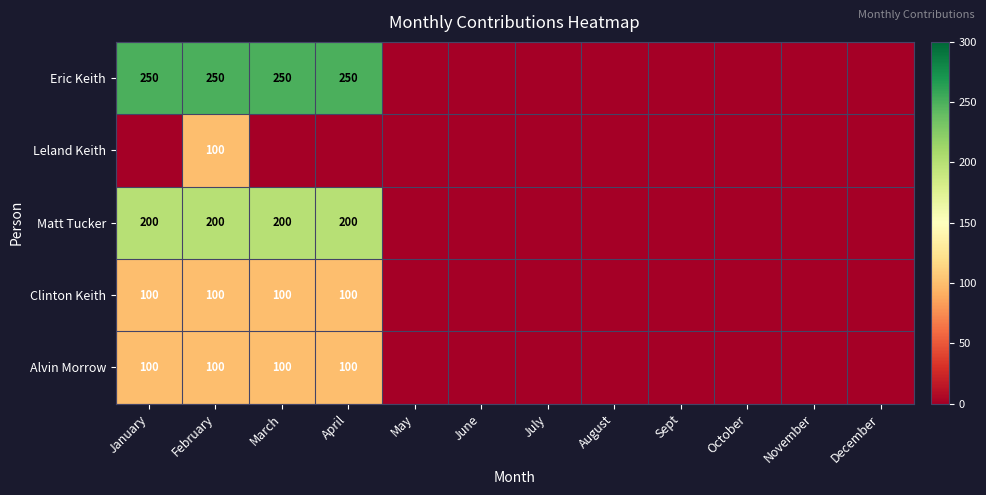

True or false: Clinton Keith has a value of 177 at March.

False